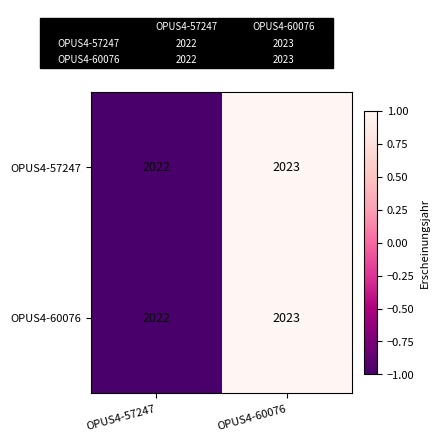

Where is OPUS4-60076 nearest to the value 2022?

OPUS4-57247